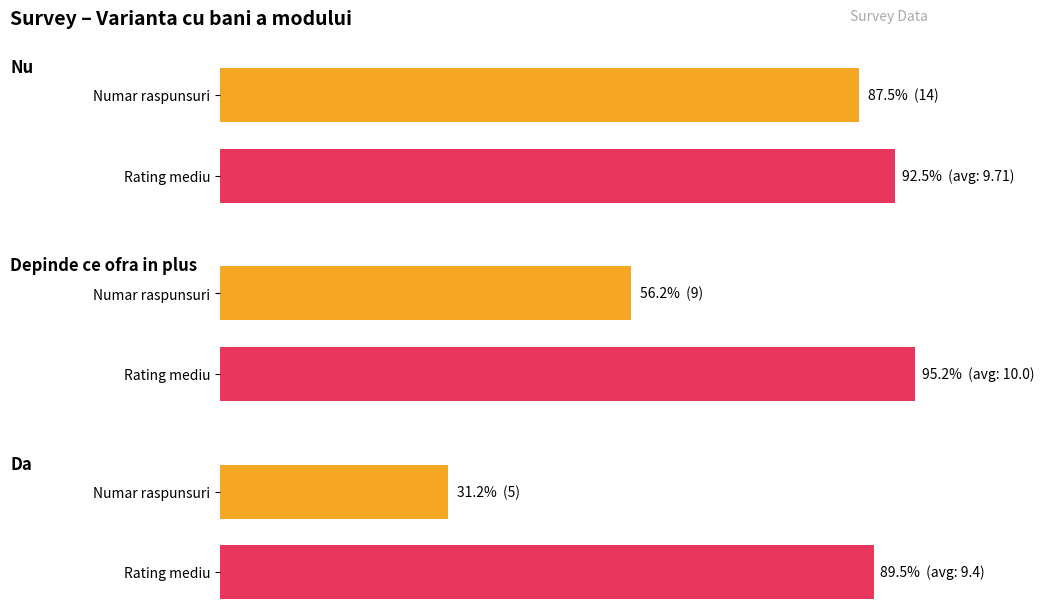

Which category has the highest value in the Avg Rating series?

Depinde ce ofra in plus